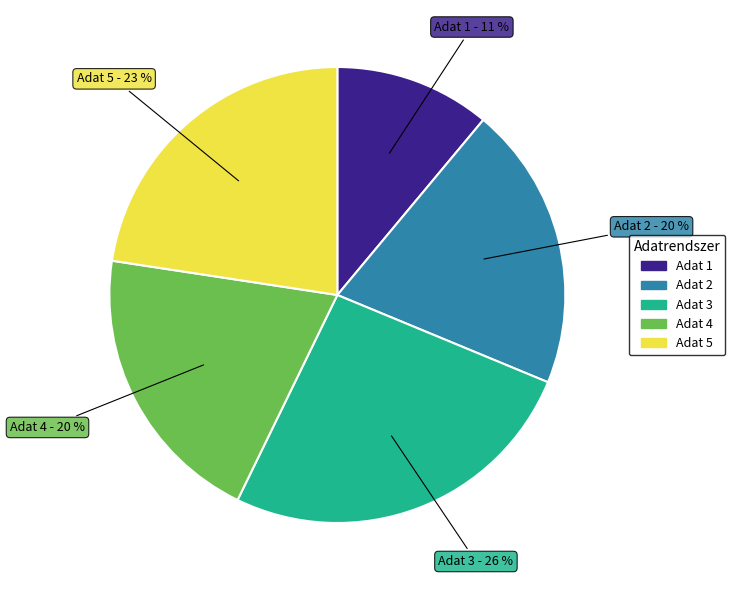

Is there a majority slice in this chart?

No